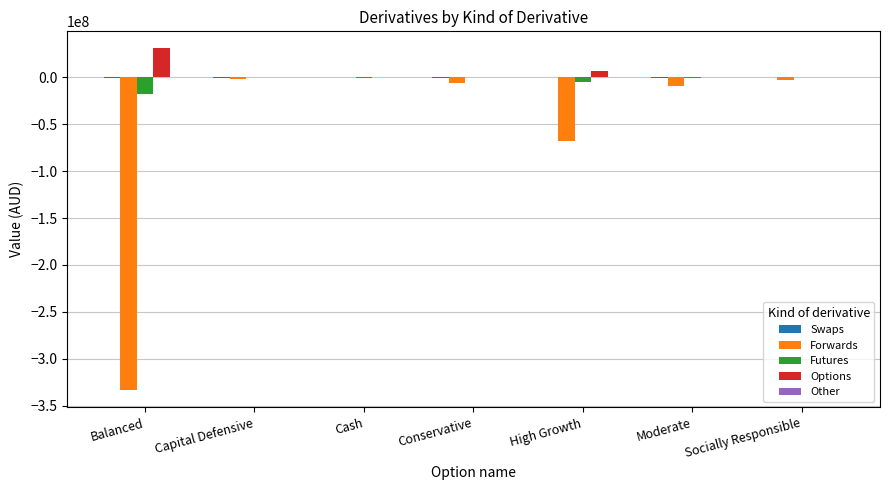

The value of Forwards at Cash is 101624252.6. True or false?

False